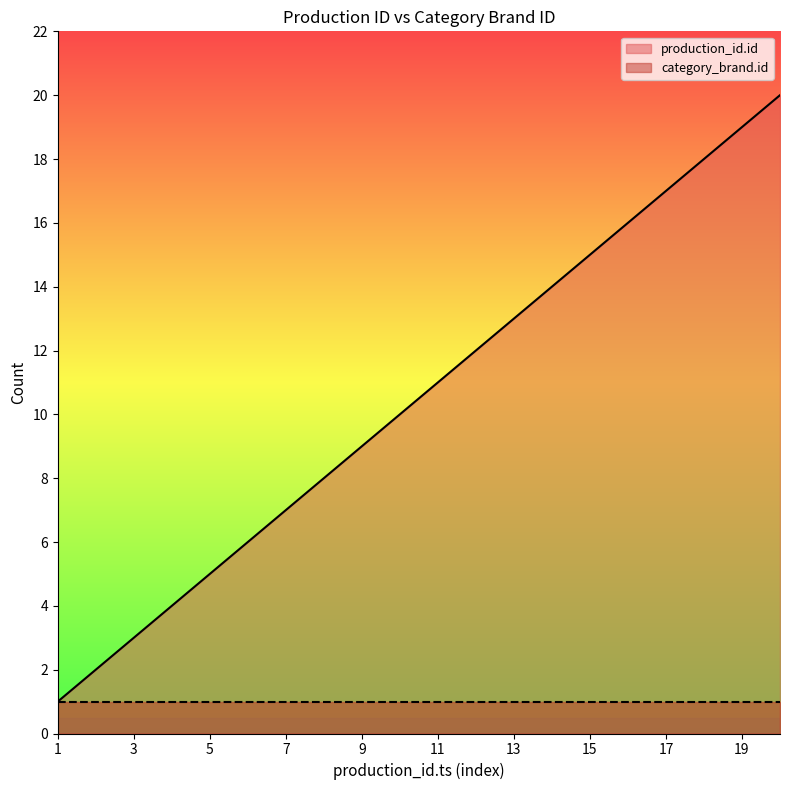

What is the smallest value displayed?

1